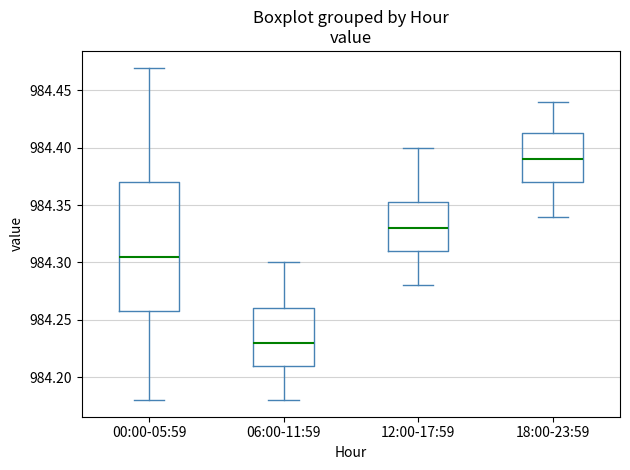

Reading left to right, read every box against the y-axis: the position of its median line, the range the box covers, and the ends of its whiskers. The values are not printed on the chart, so give them approximately, as read against the axis.

00:00-05:59: median 984.305, box 984.260 to 984.370, whiskers 984.180 to 984.470
06:00-11:59: median 984.230, box 984.210 to 984.260, whiskers 984.180 to 984.300
12:00-17:59: median 984.330, box 984.310 to 984.355, whiskers 984.280 to 984.400
18:00-23:59: median 984.390, box 984.370 to 984.415, whiskers 984.340 to 984.440